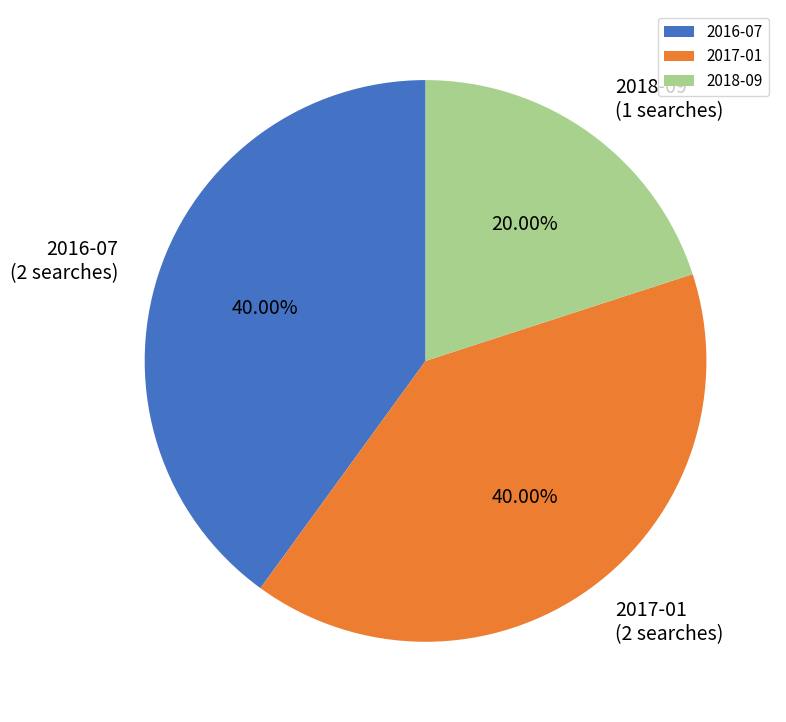

What is the smallest slice in the pie chart?

2018-09